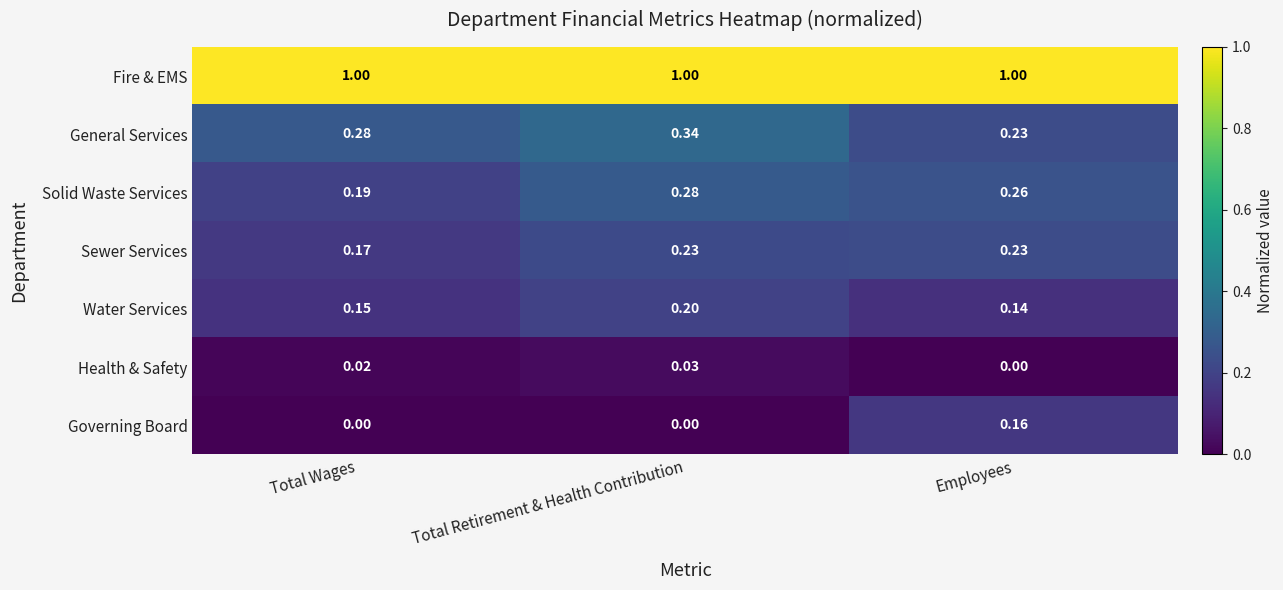

Rank the categories by Solid Waste Services value from highest to lowest.

Total Retirement & Health Contribution, Employees, Total Wages